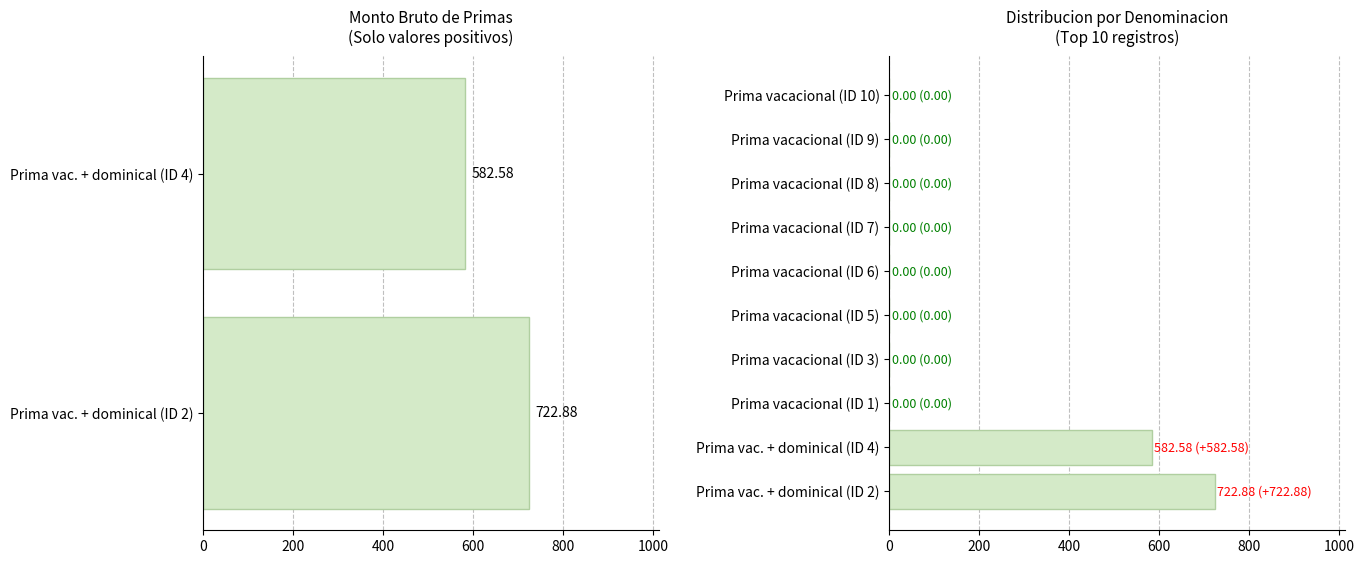

True or false: the data shows 0.0 at Prima vacacional (ID 8).

True